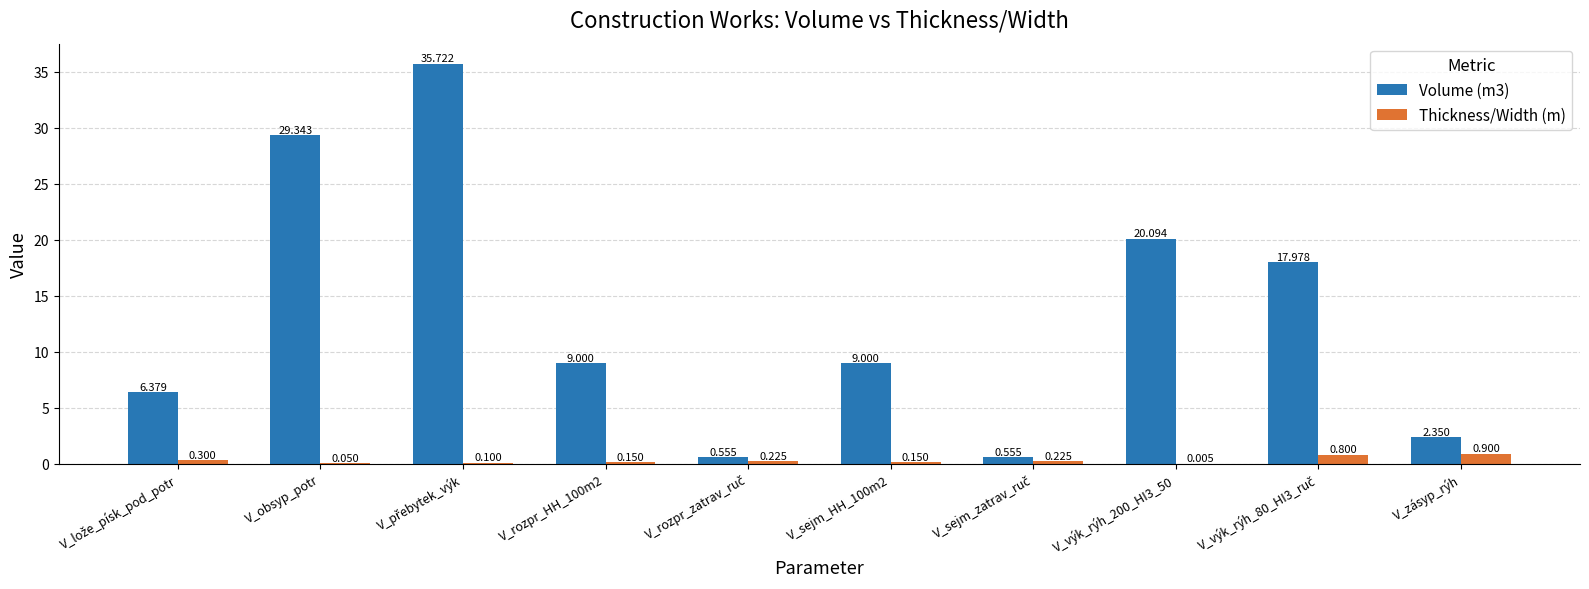

What is the average value of the Thickness/Width (m) series?

0.3